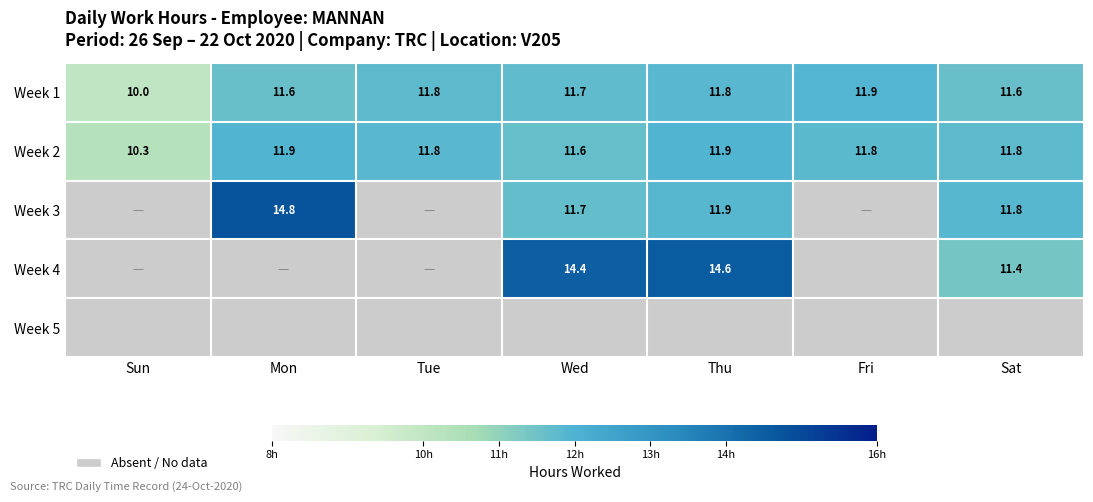

Where is Week 2 nearest to the value 11?

Wed